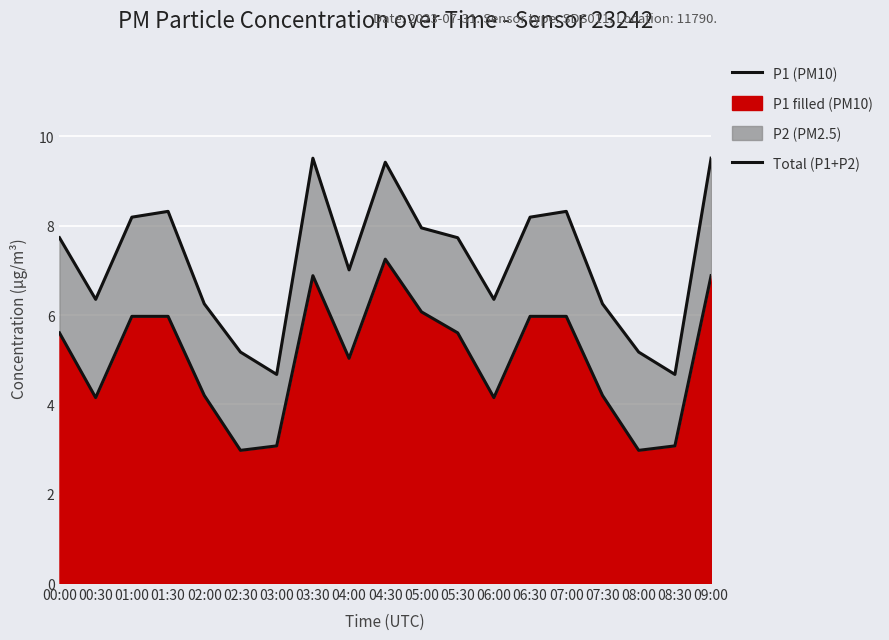

Does the chart display data point markers on the line(s)?

No